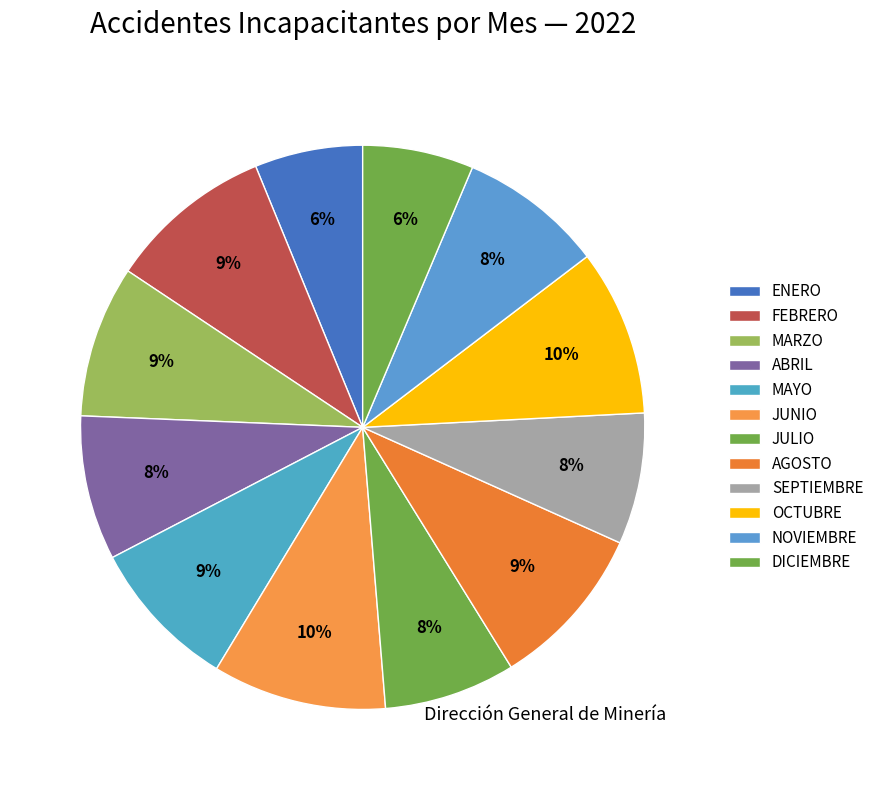

How many segments does this pie chart have?

12